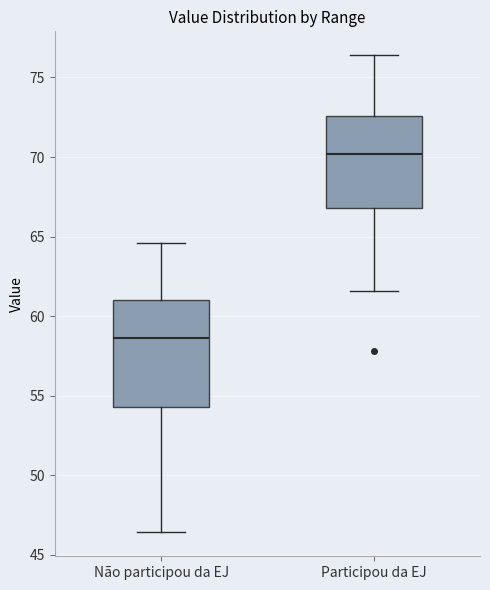

Which box has the lowest median line?

Não participou da EJ